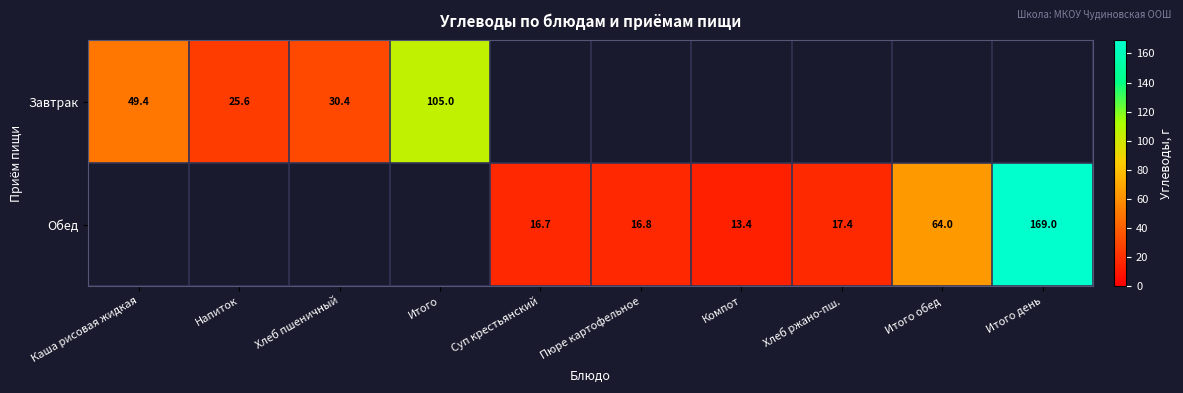

Which label corresponds to the smallest value in the chart?

Компот